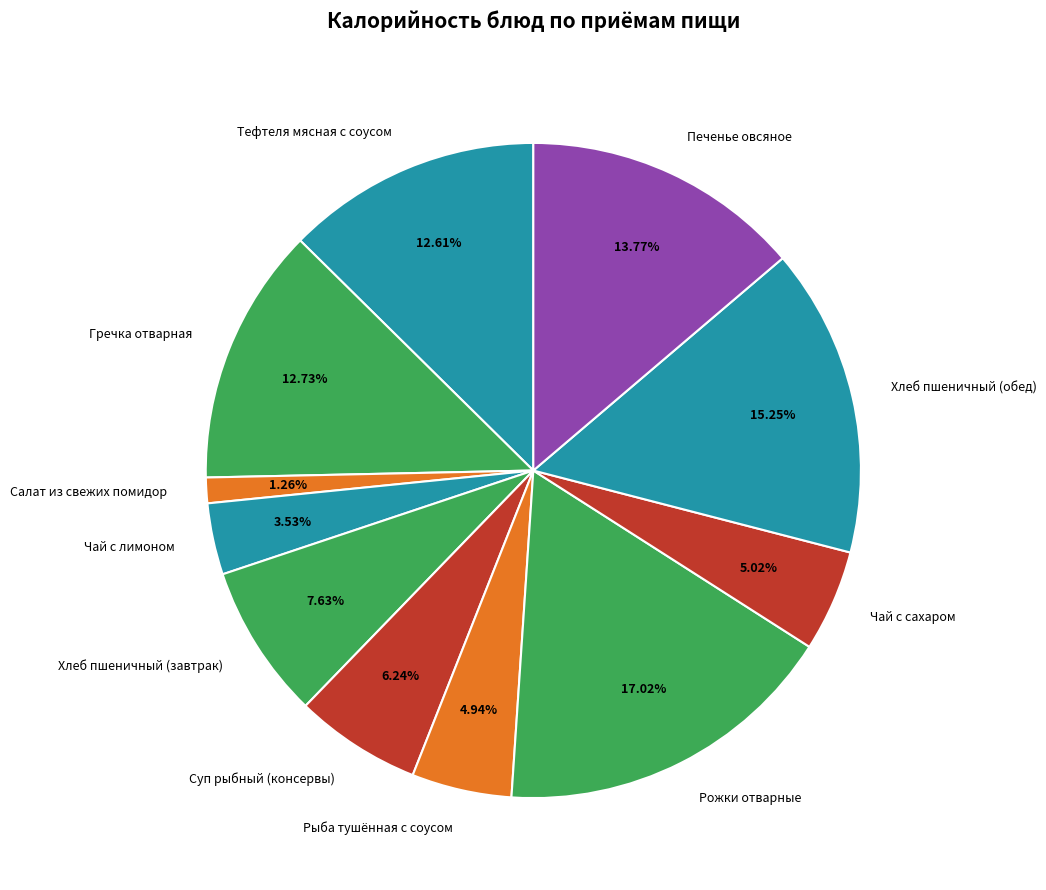

What is the total percentage of Чай с сахаром and Печенье овсяное?

18.8%